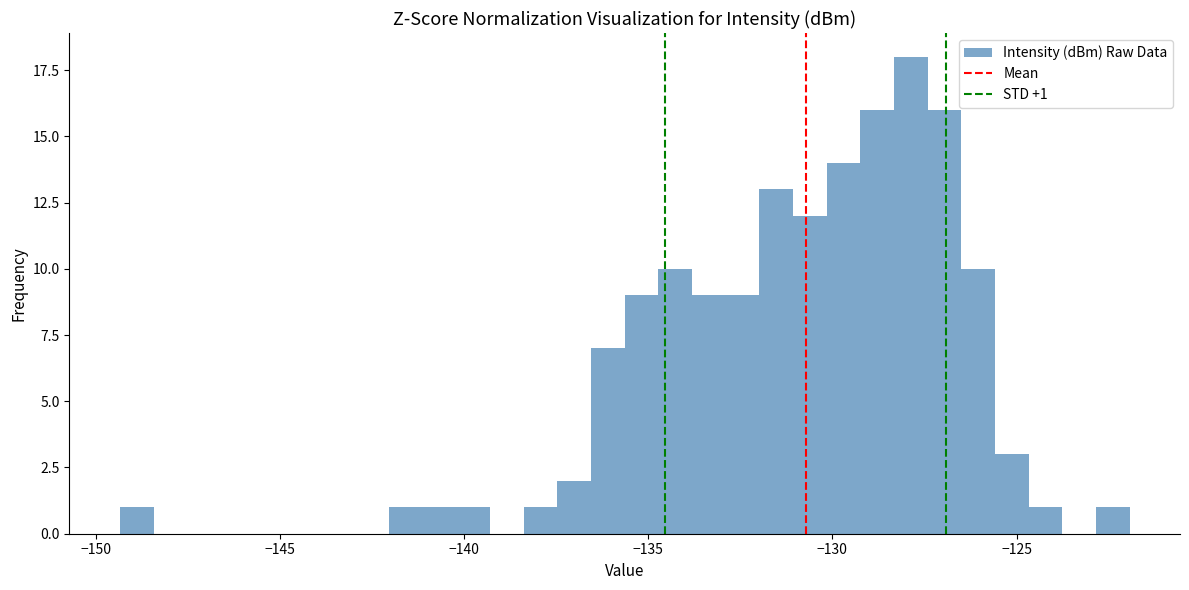

Around what value on the x-axis is the tallest bar? Give the approximate position of its centre, as read against the axis.

-128.0